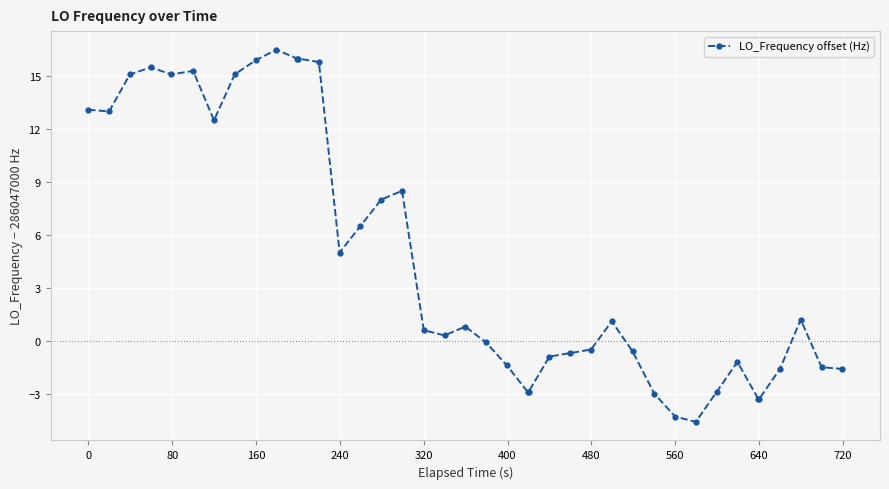

Is this an area chart (filled region under the line)?

No